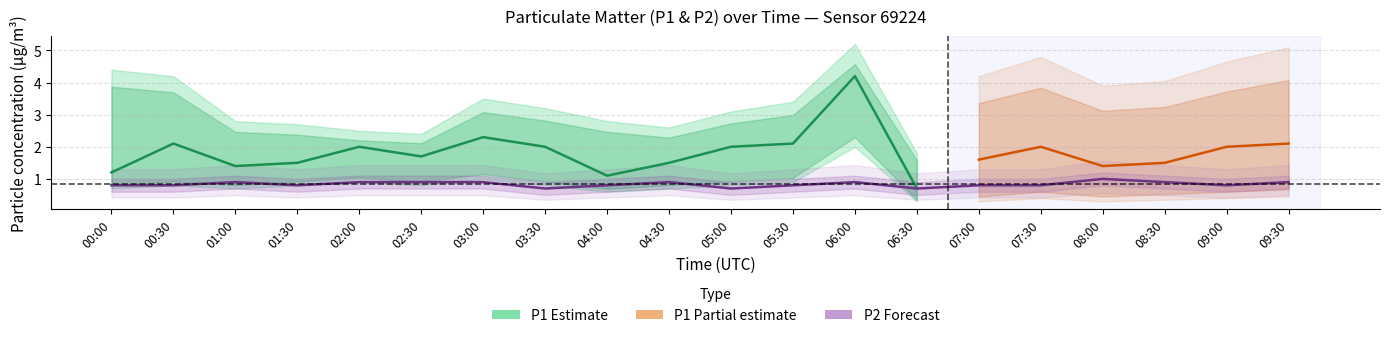

Which has a higher value, 07:00 or 08:00?

07:00